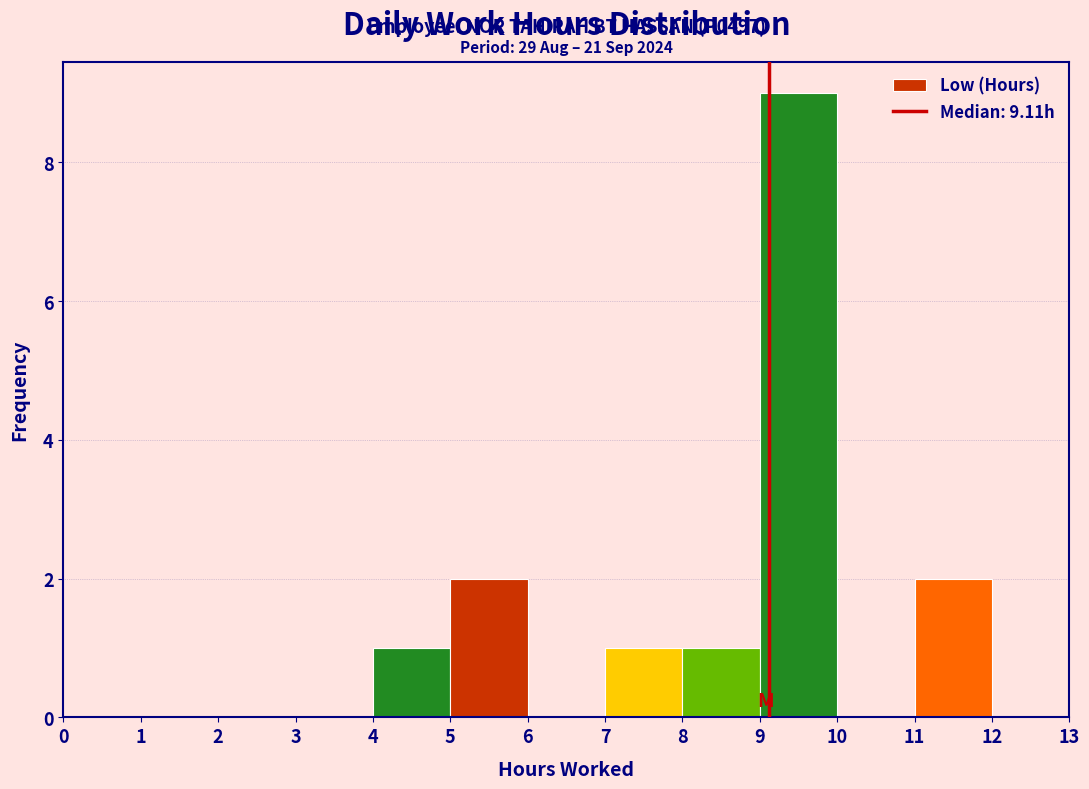

Which range on the x-axis has the tallest bar?

9 to 10